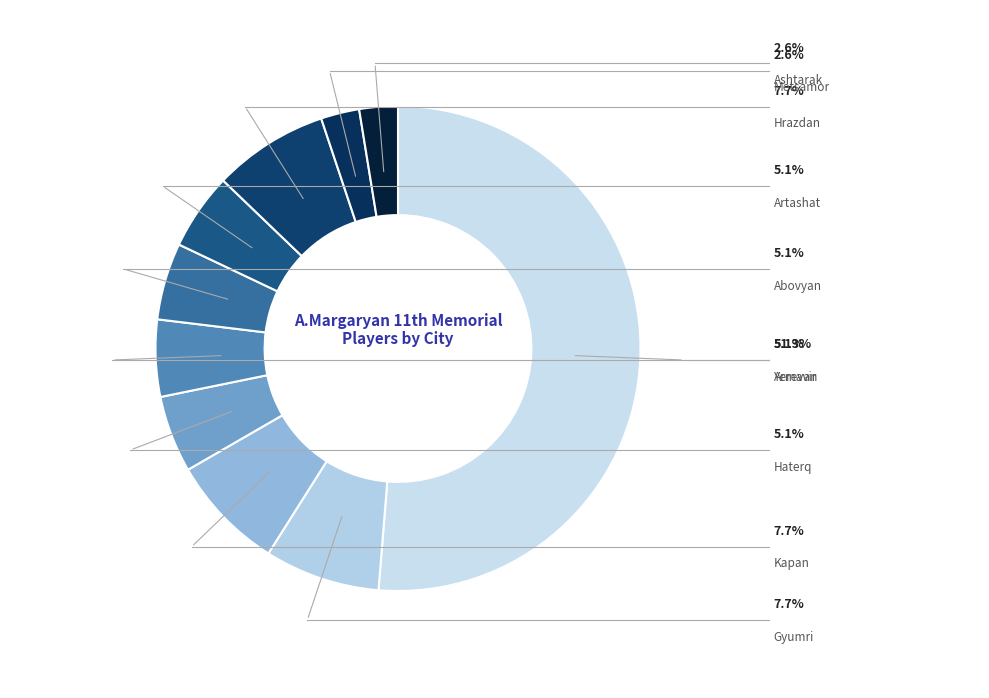

Count the number of slices in the pie.

10